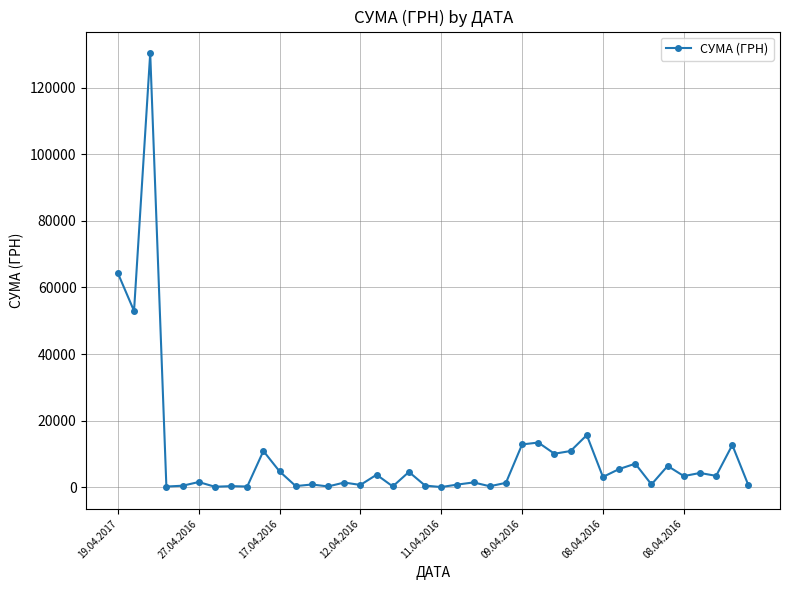

What is the greatest value displayed?

130379.7